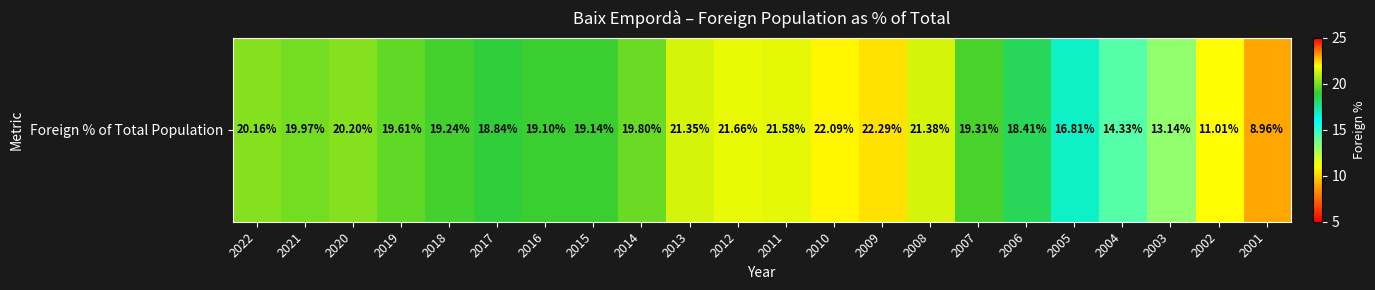

Reading left to right, what are all the values shown in this chart?

2022=20.2	2021=20.0	2020=20.2	2019=19.6	2018=19.2	2017=18.8	2016=19.1	2015=19.1	2014=19.8	2013=21.4	2012=21.7	2011=21.6	2010=22.1	2009=22.3	2008=21.4	2007=19.3	2006=18.4	2005=16.8	2004=14.3	2003=13.1	2002=11.0	2001=9.0